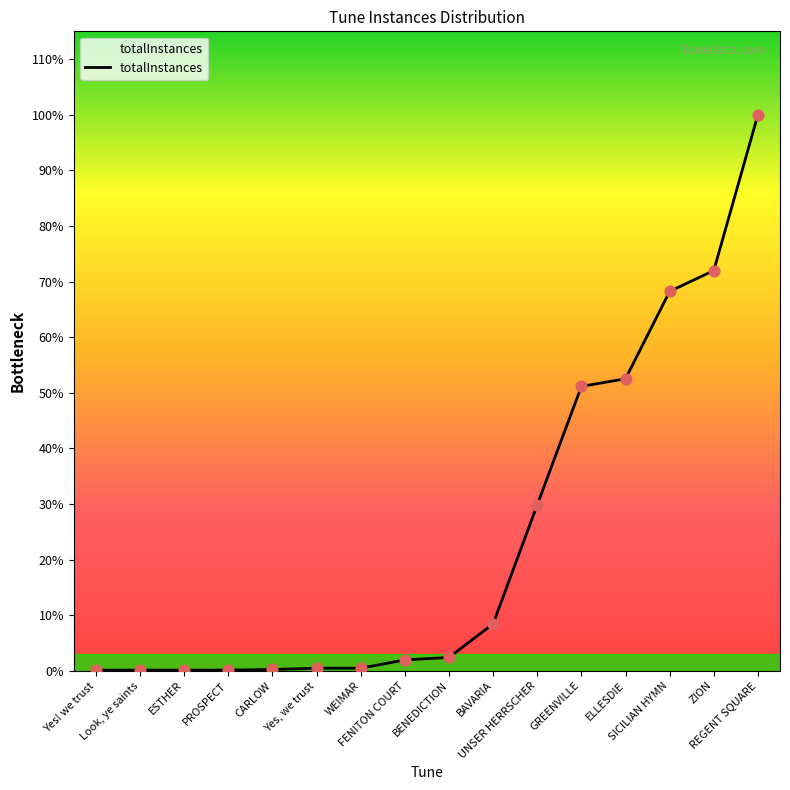

Which has a higher value, REGENT SQUARE or PROSPECT?

REGENT SQUARE